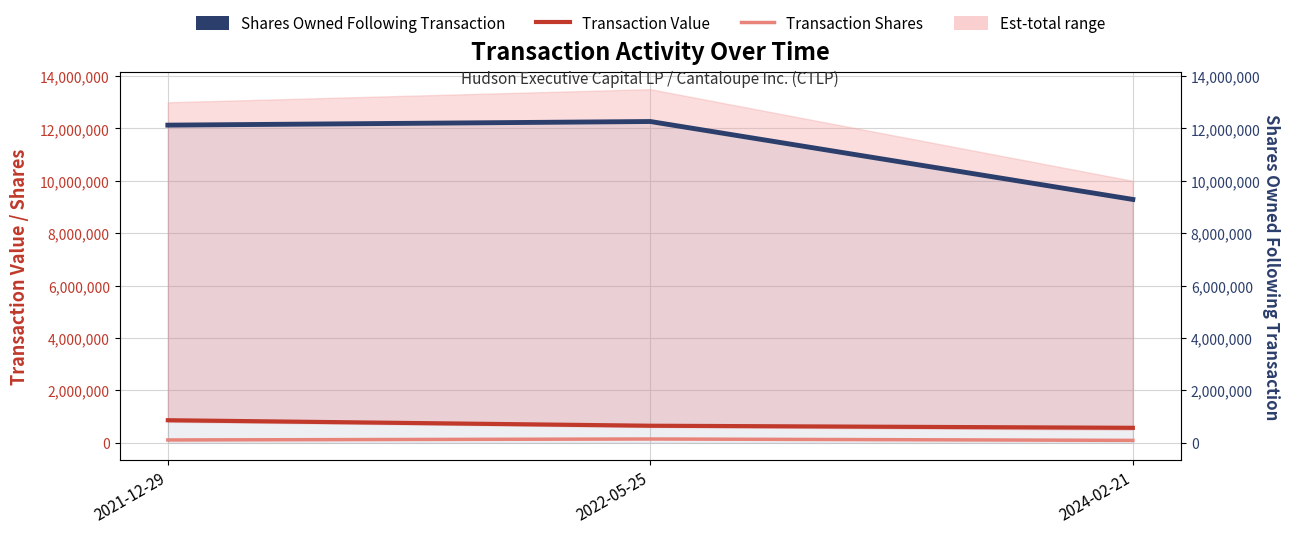

Does the chart display data point markers on the line(s)?

No